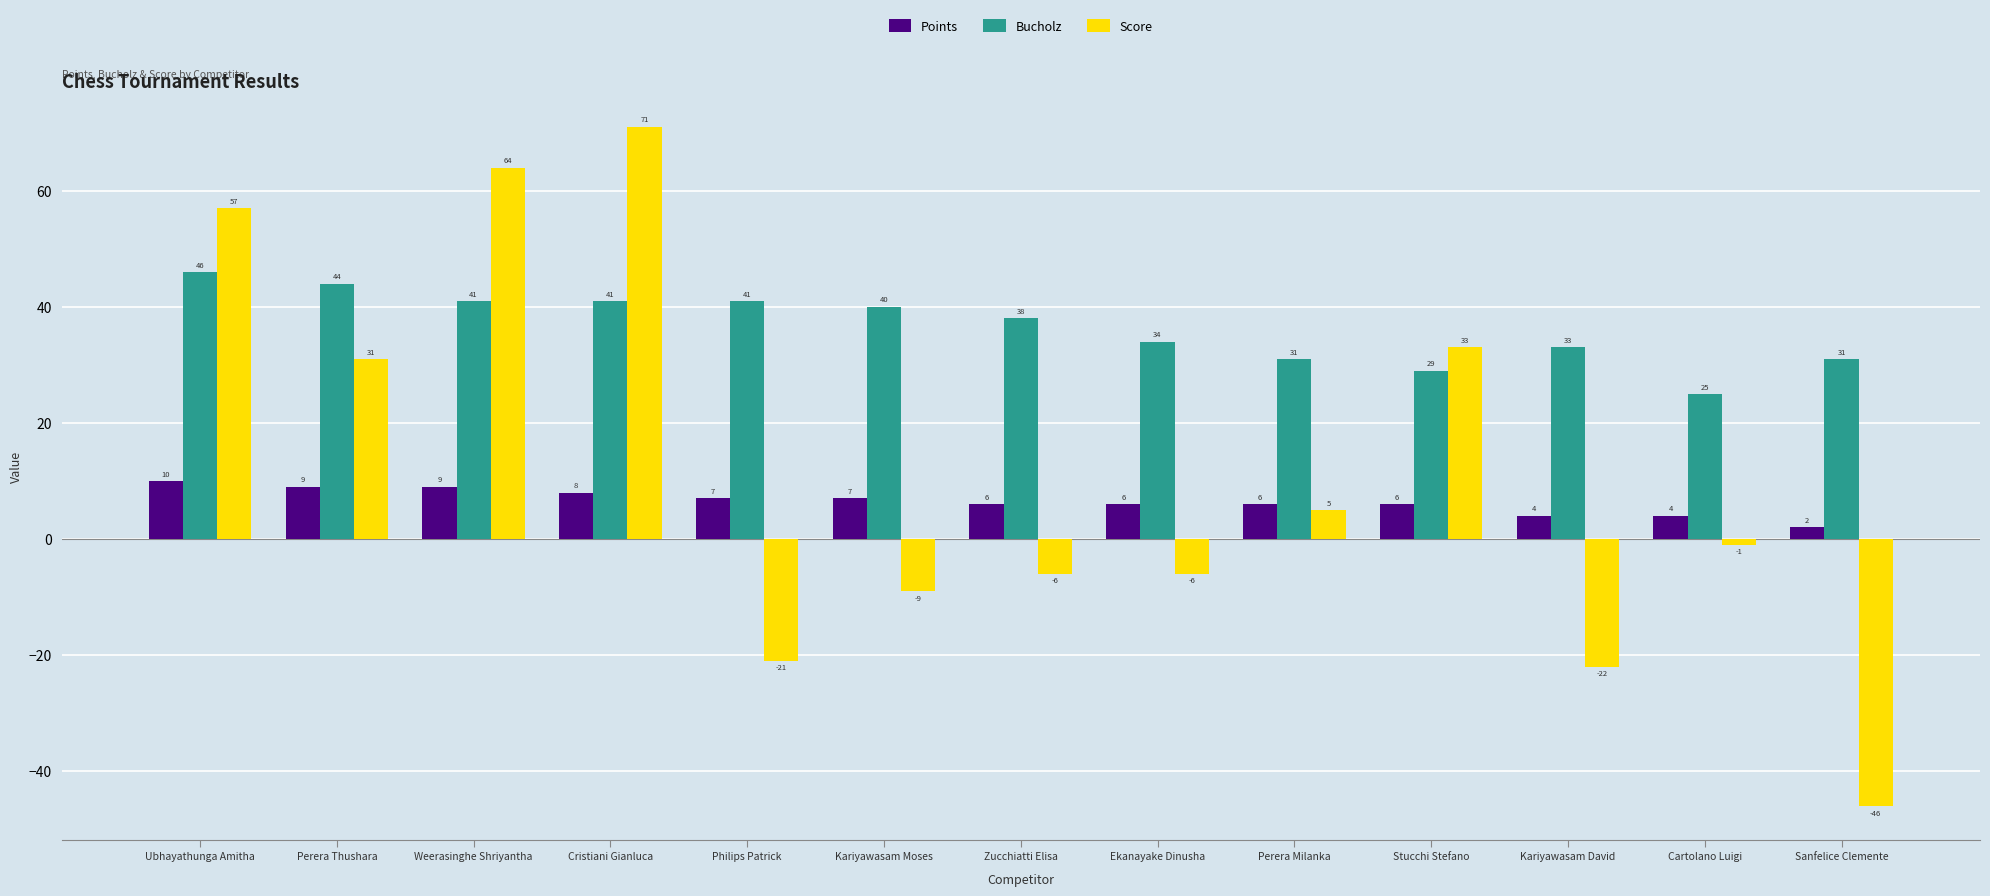

Does the chart contain any negative values?

Yes